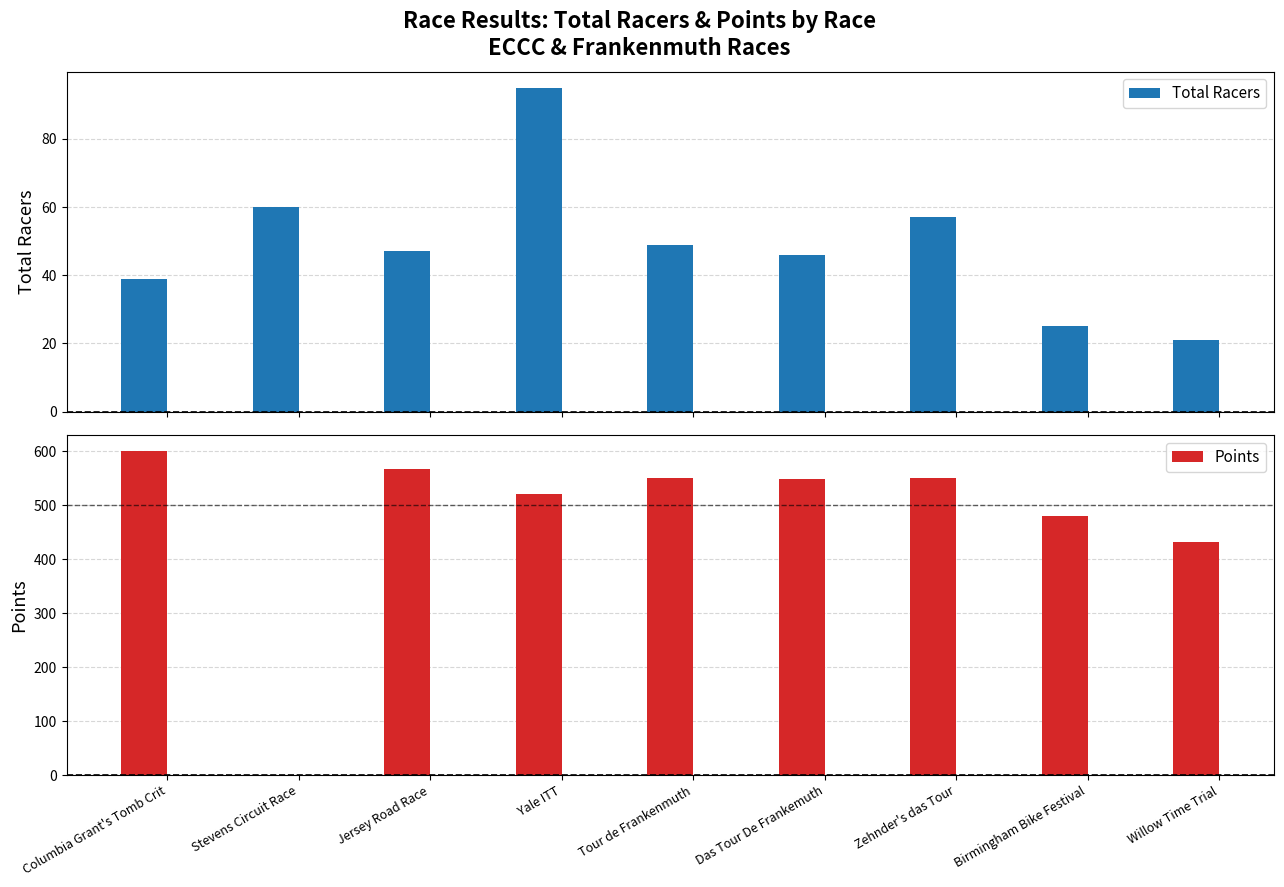

Reading right to left, transcribe all the data shown in this chart.

Total Racers: 21.0	25.0	57.0	46.0	49.0	95.0	47.0	60.0	39.0
Points: 432.7	480.4	550.3	549.5	550.5	521.6	567.3	0.0	600.0